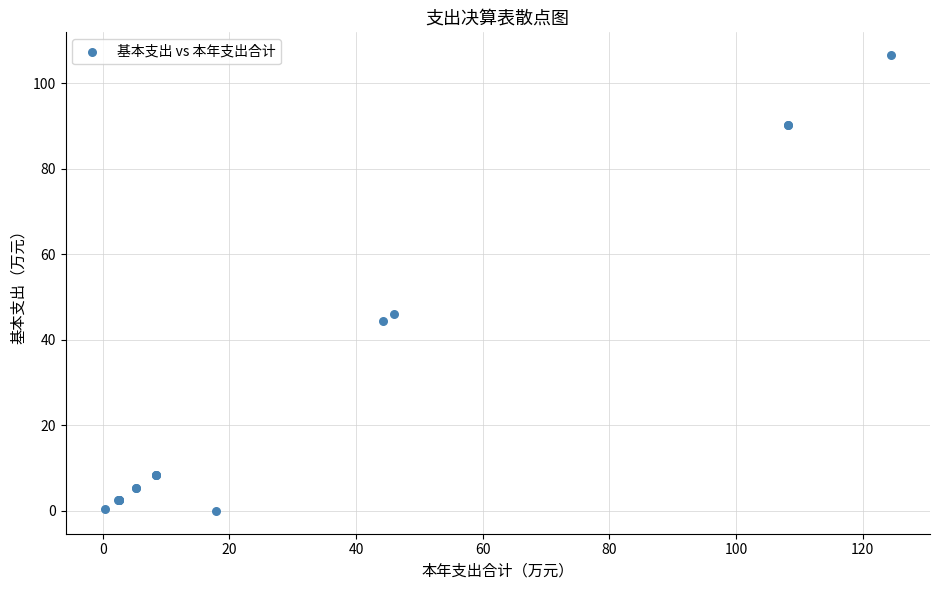

What Y value in the scatter plot is closest to 53?

46.0